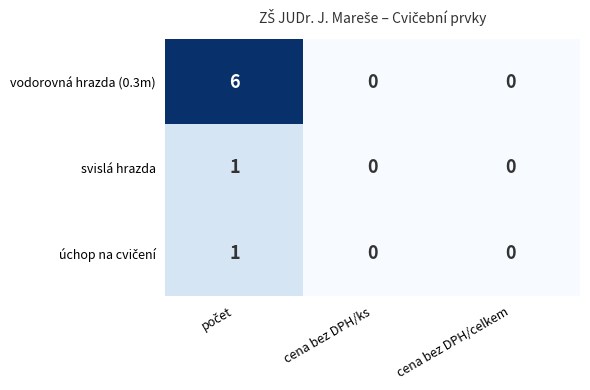

Is it true that vodorovná hrazda (0.3m) equals 2 at cena bez DPH/ks?

False